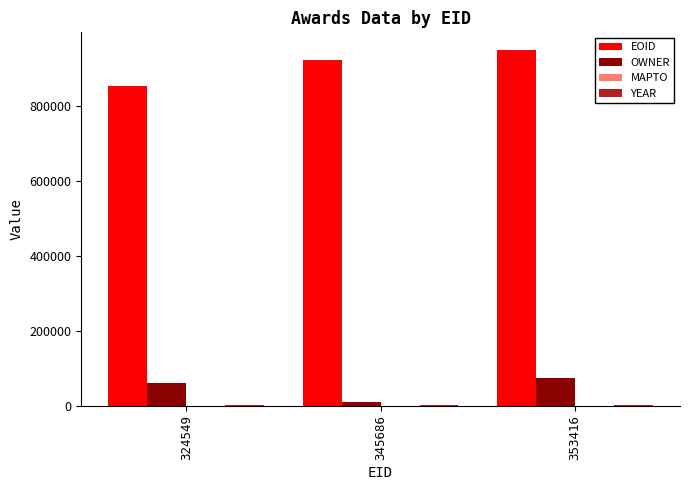

How many data points does each series have?

3